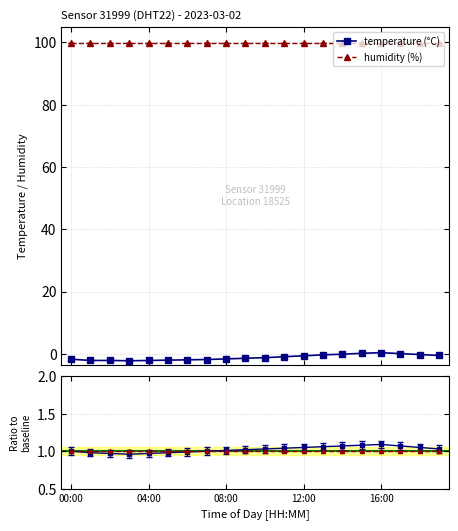

True or false: humidity (%) and temperature (°C) cross at least once.

False